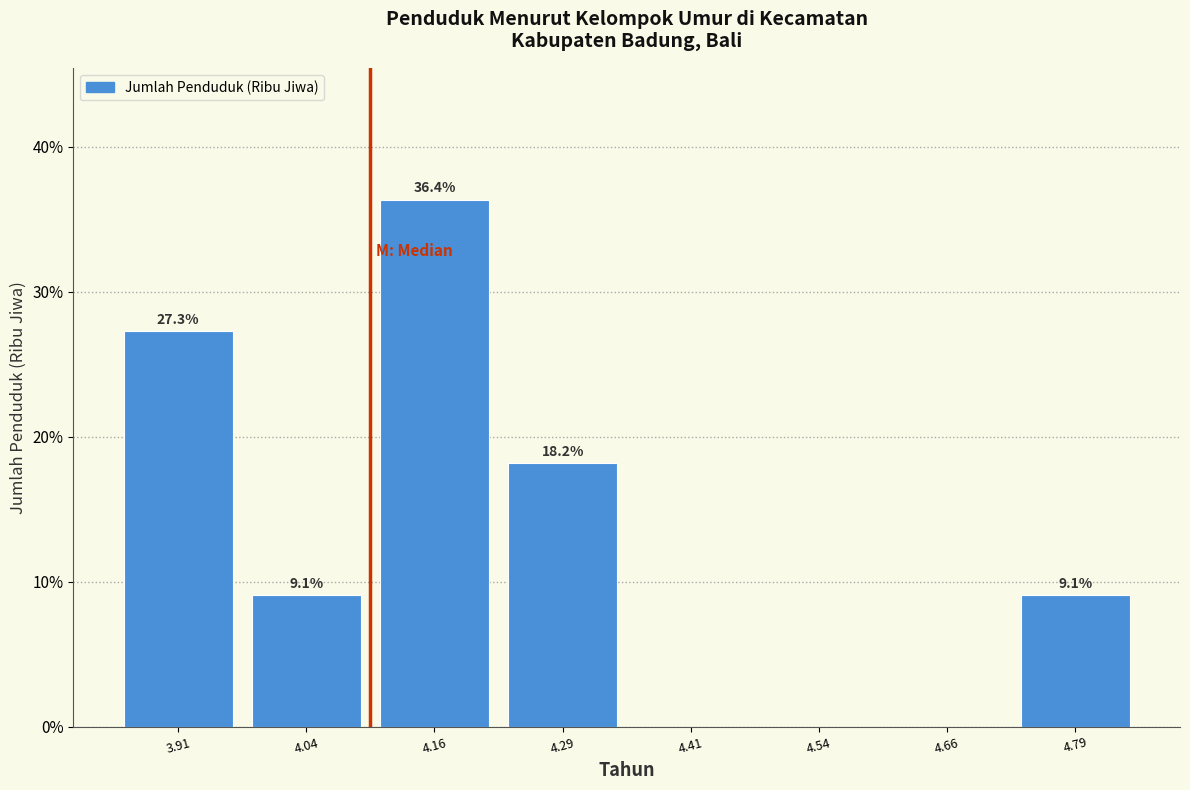

Which range on the x-axis has the tallest bar?

4.100 to 4.225